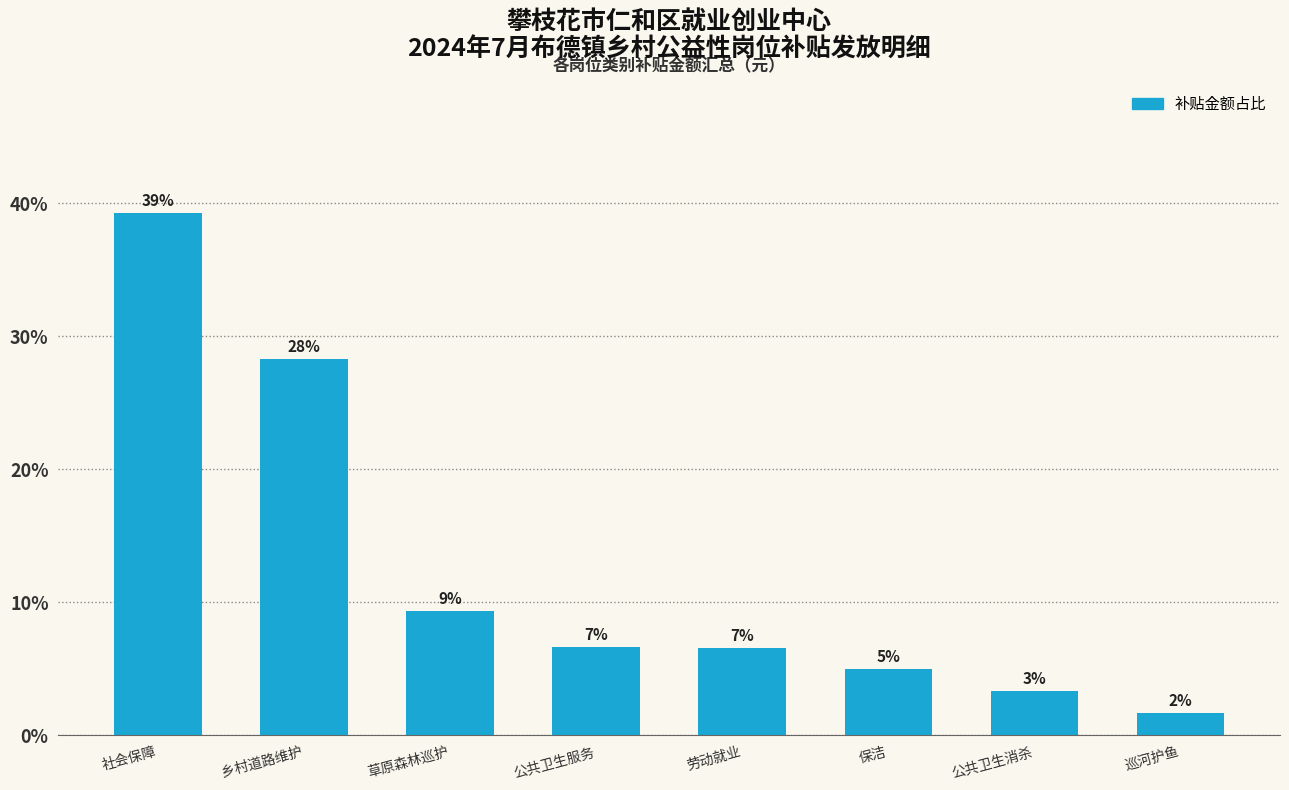

What is the change in value from 劳动就业 to 巡河护鱼?

-4.9